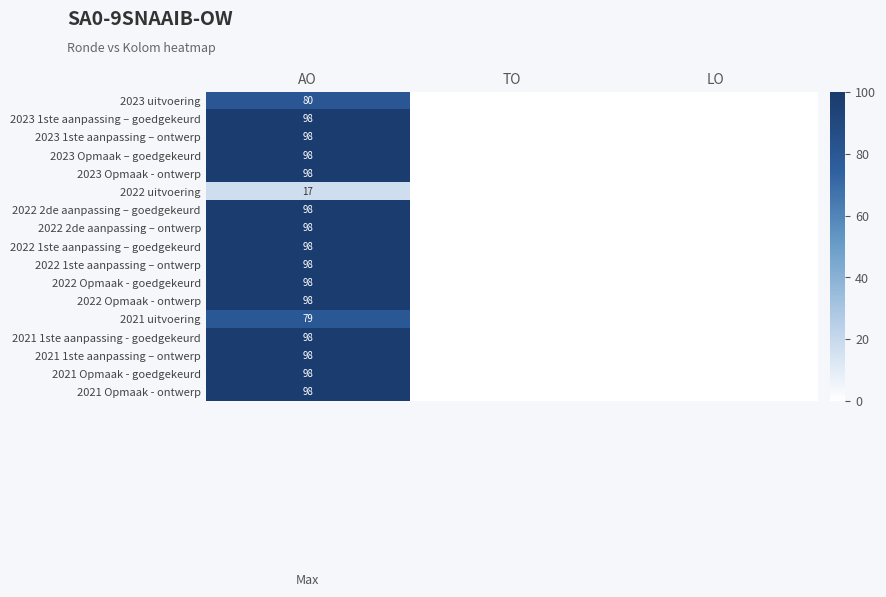

The value of 2022 1ste aanpassing – ontwerp at AO is 98. True or false?

True